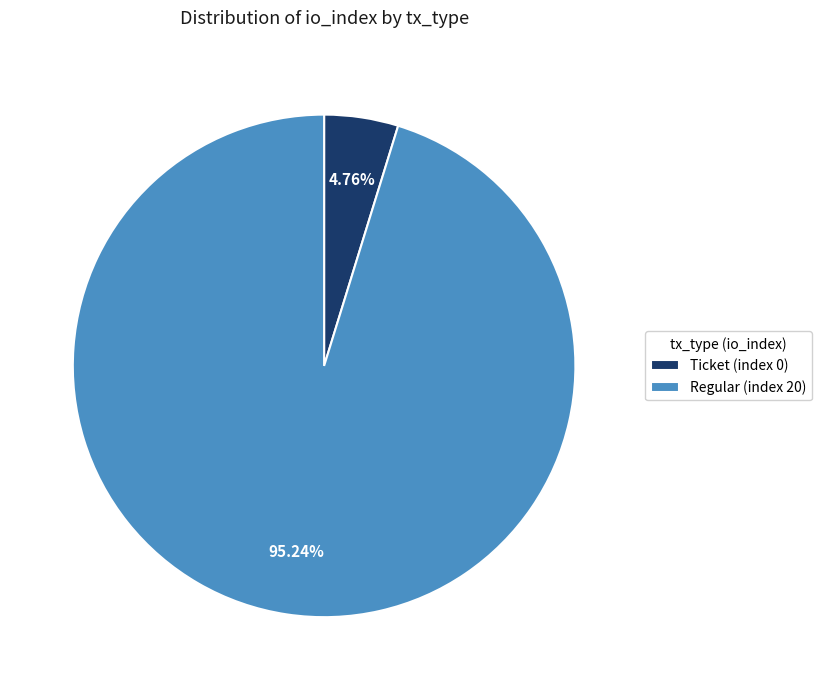

How many slices are in this pie chart?

2